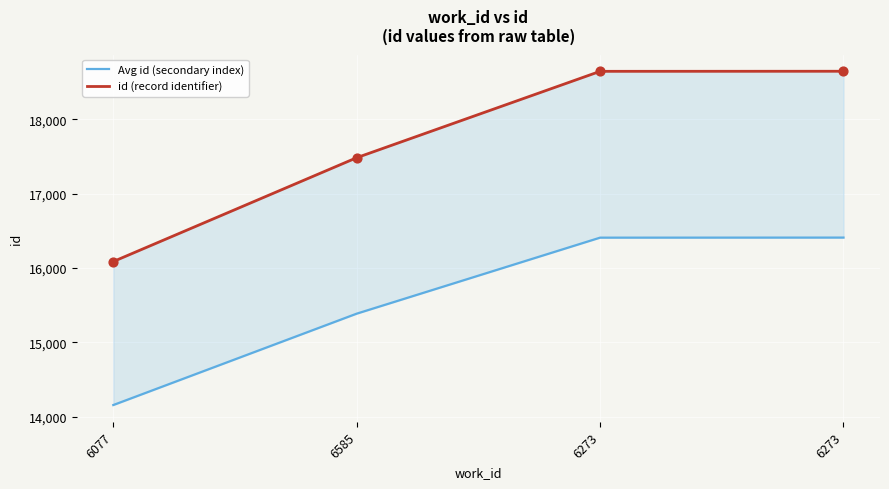

Which series reaches the maximum Y coordinate?

id (record identifier)